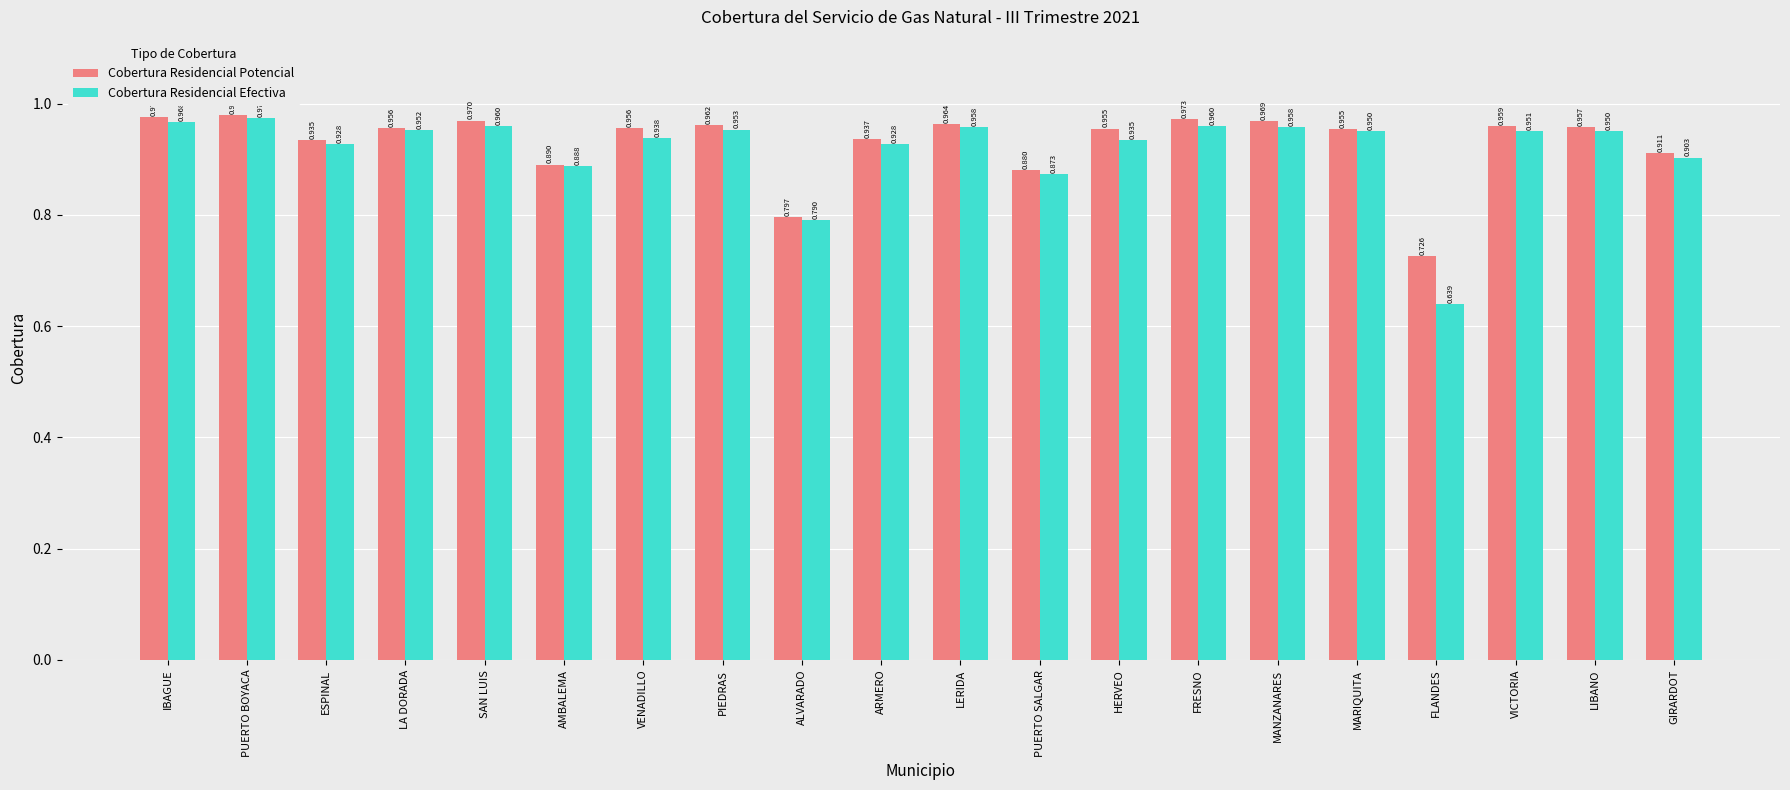

What is the sum of the Cobertura Residencial Efectiva values at SAN LUIS and GIRARDOT?

1.9